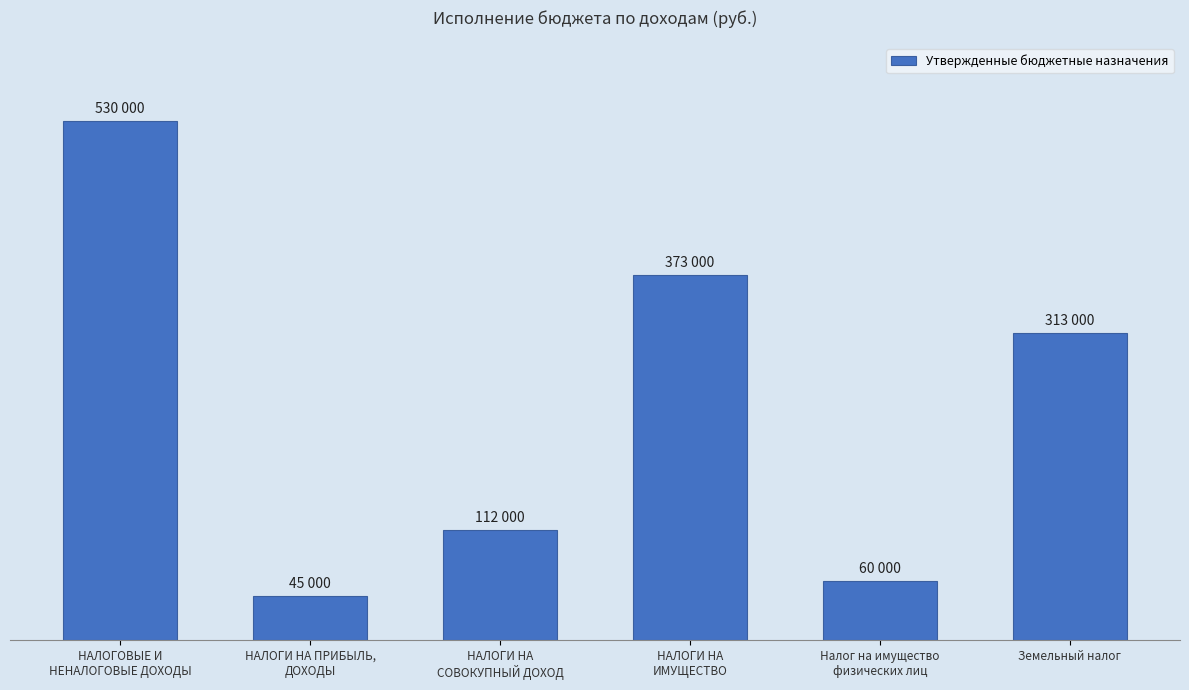

At which label does the data first exceed 313000?

НАЛОГОВЫЕ И
НЕНАЛОГОВЫЕ ДОХОДЫ